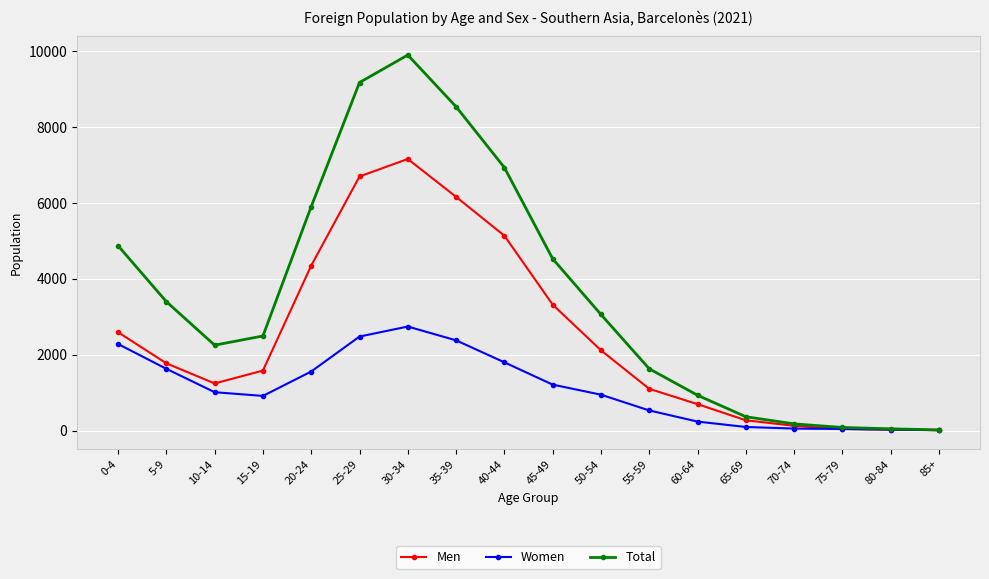

What is the value of the Women point at the 11th from the left?

945